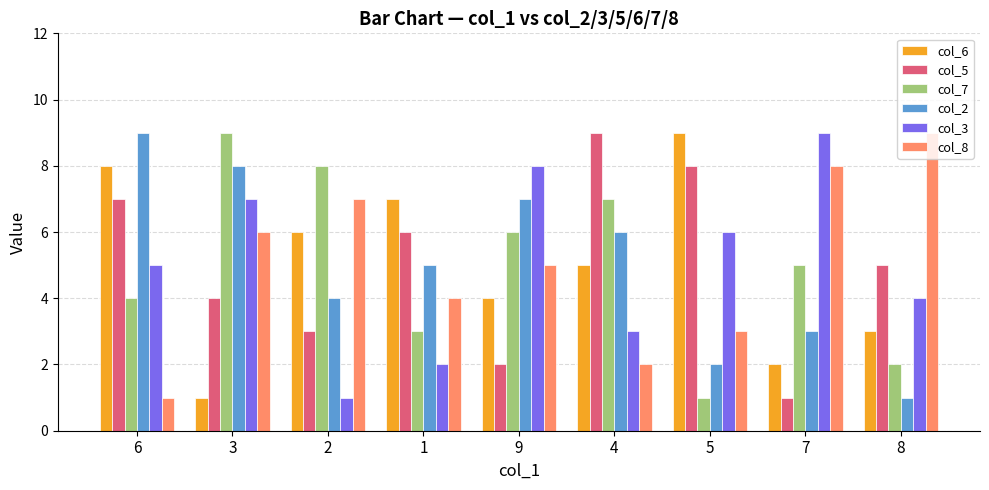

Which series changed the most between 6 and 9?

col_5